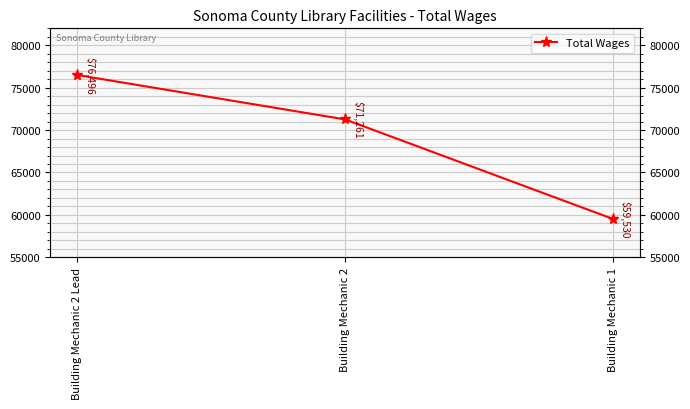

What is the approximate value at Building Mechanic 2 Lead, to the nearest 10?

76500